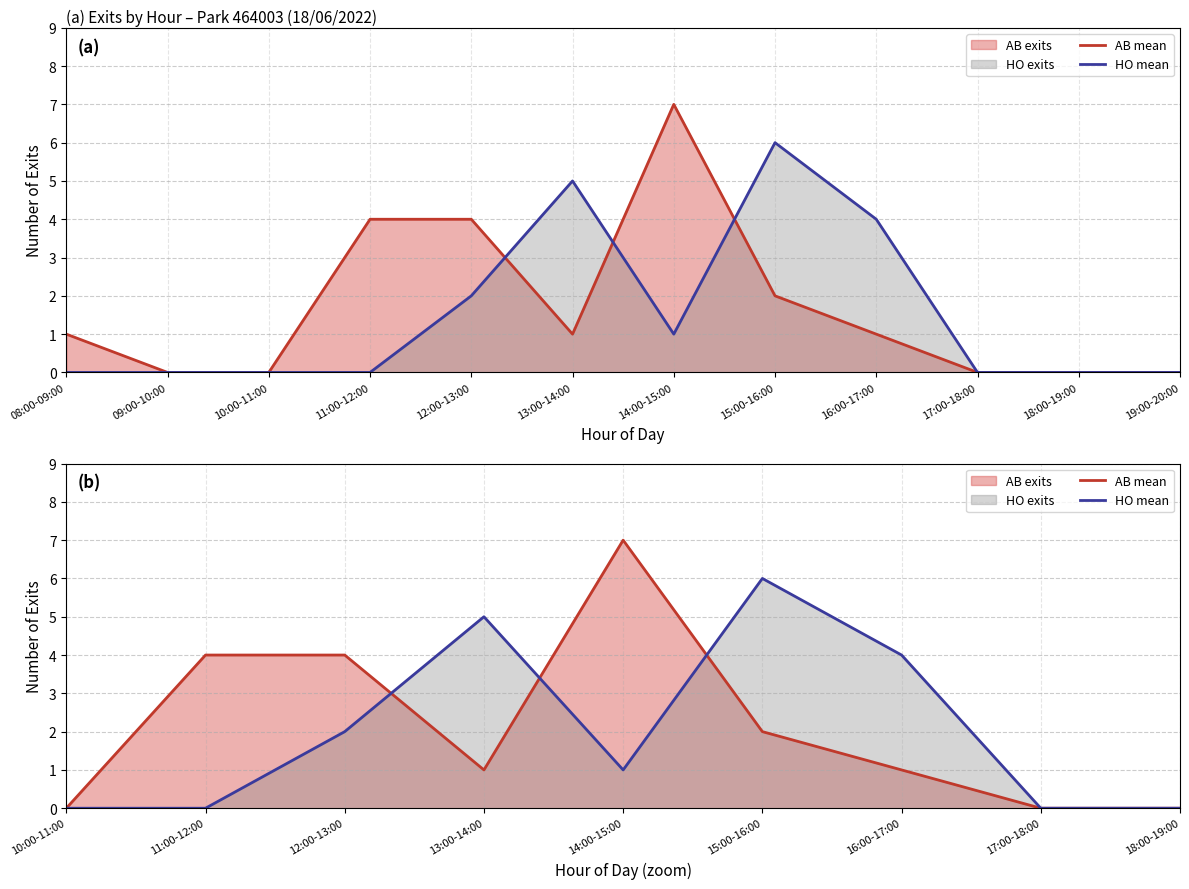

Rank the series by their average value, from highest to lowest.

AB mean, HO mean